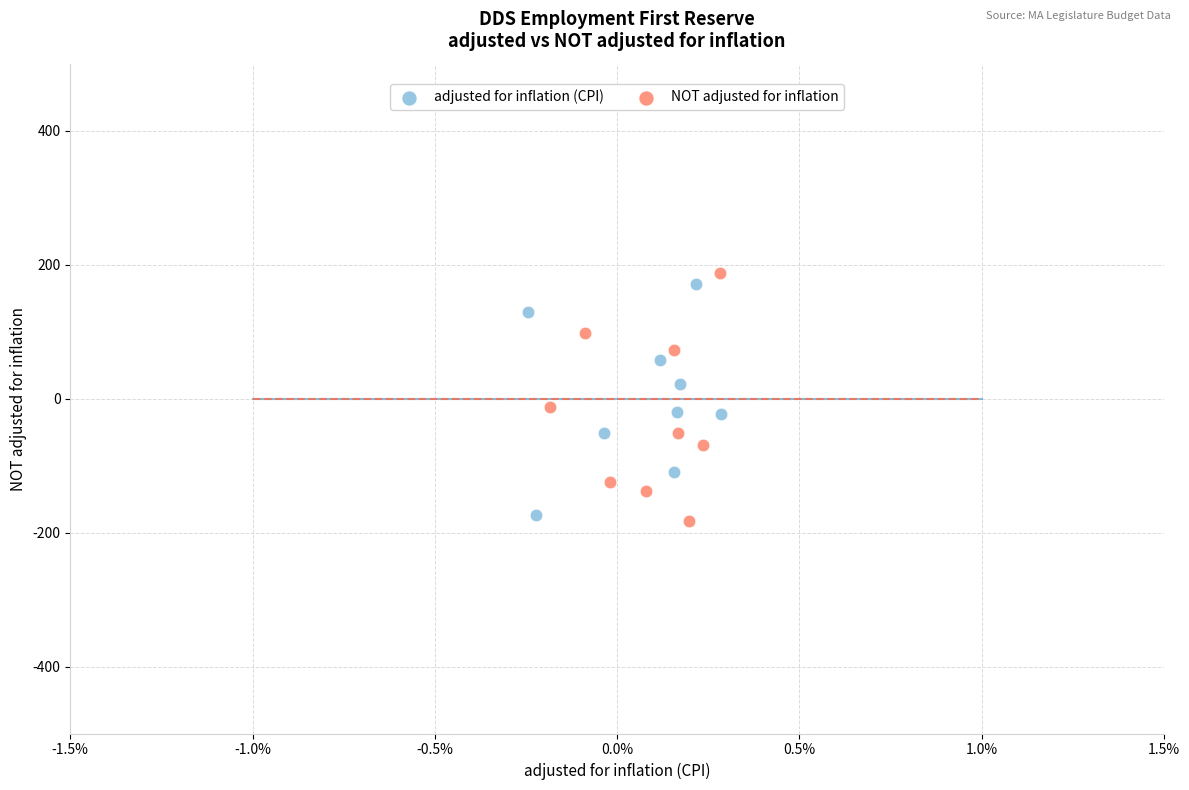

Which series has the widest spread of Y values?

NOT adjusted for inflation